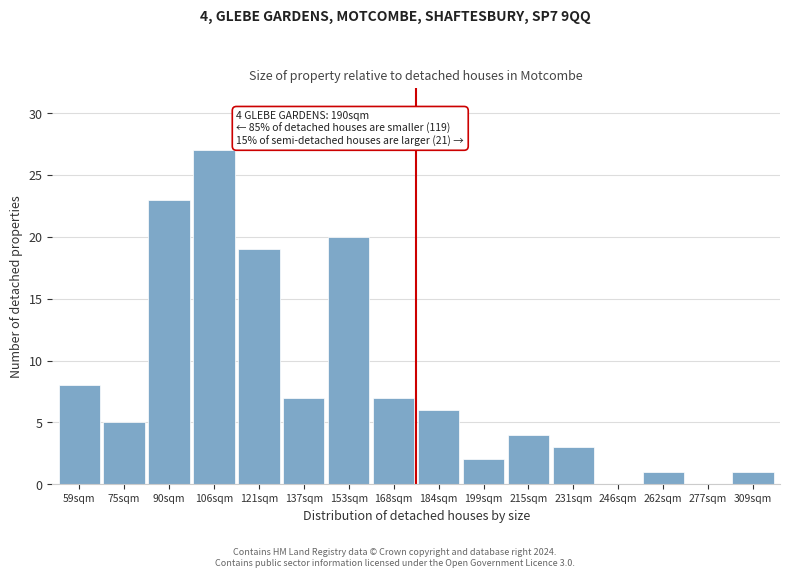

Reading left to right, list all the values displayed in this chart.

59sqm=8	75sqm=5	90sqm=23	106sqm=27	121sqm=19	137sqm=7	153sqm=20	168sqm=7	184sqm=6	199sqm=2	215sqm=4	231sqm=3	246sqm=0	262sqm=1	277sqm=0	309sqm=1